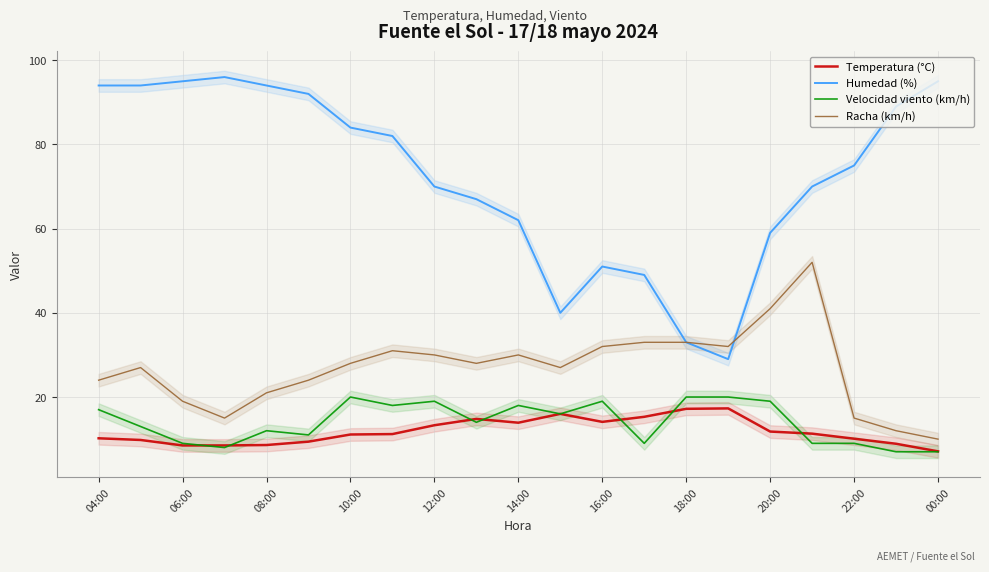

True or false: Racha (km/h) and Temperatura (°C) cross at least once.

False